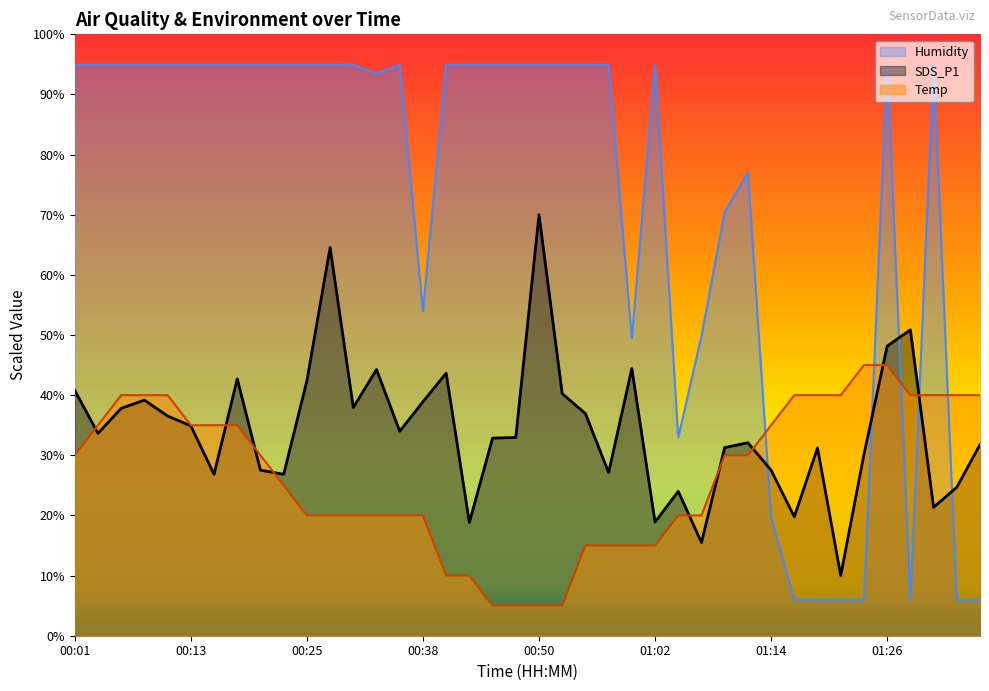

Reading left to right, extract all data points from this chart.

SDS_P1: 00:01=40.8	00:03=33.6	00:06=37.8	00:08=39.2	00:10=36.5	00:13=34.9	00:15=26.8	00:18=42.7	00:21=27.5	00:23=26.8	00:25=42.4	00:28=64.6	00:30=37.9	00:33=44.3	00:35=34.0	00:38=38.9	00:40=43.7	00:42=18.8	00:45=32.9	00:47=33.0	00:50=70.0	00:52=40.3	00:55=36.9	00:57=27.1	00:59=44.4	01:02=18.9	01:04=24.0	01:07=15.5	01:09=31.3	01:12=32.1	01:14=27.5	01:16=19.8	01:19=31.2	01:21=10.0	01:24=30.1	01:26=48.1	01:29=50.9	01:31=21.3	01:33=24.7	01:36=31.8
Temp: 00:01=30.0	00:03=35.0	00:06=40.0	00:08=40.0	00:10=40.0	00:13=35.0	00:15=35.0	00:18=35.0	00:21=30.0	00:23=25.0	00:25=20.0	00:28=20.0	00:30=20.0	00:33=20.0	00:35=20.0	00:38=20.0	00:40=10.0	00:42=10.0	00:45=5.0	00:47=5.0	00:50=5.0	00:52=5.0	00:55=15.0	00:57=15.0	00:59=15.0	01:02=15.0	01:04=20.0	01:07=20.0	01:09=30.0	01:12=30.0	01:14=35.0	01:16=40.0	01:19=40.0	01:21=40.0	01:24=45.0	01:26=45.0	01:29=40.0	01:31=40.0	01:33=40.0	01:36=40.0
Humidity: 00:01=94.9	00:03=94.9	00:06=94.9	00:08=94.9	00:10=94.9	00:13=94.9	00:15=94.9	00:18=94.9	00:21=94.9	00:23=94.9	00:25=94.9	00:28=94.9	00:30=94.9	00:33=93.5	00:35=94.9	00:38=54.0	00:40=94.9	00:42=94.9	00:45=94.9	00:47=94.9	00:50=94.9	00:52=94.9	00:55=94.9	00:57=94.9	00:59=49.5	01:02=94.9	01:04=33.0	01:07=49.8	01:09=70.4	01:12=77.0	01:14=19.8	01:16=5.9	01:19=5.9	01:21=5.9	01:24=5.9	01:26=94.9	01:29=5.9	01:31=94.9	01:33=5.9	01:36=5.9